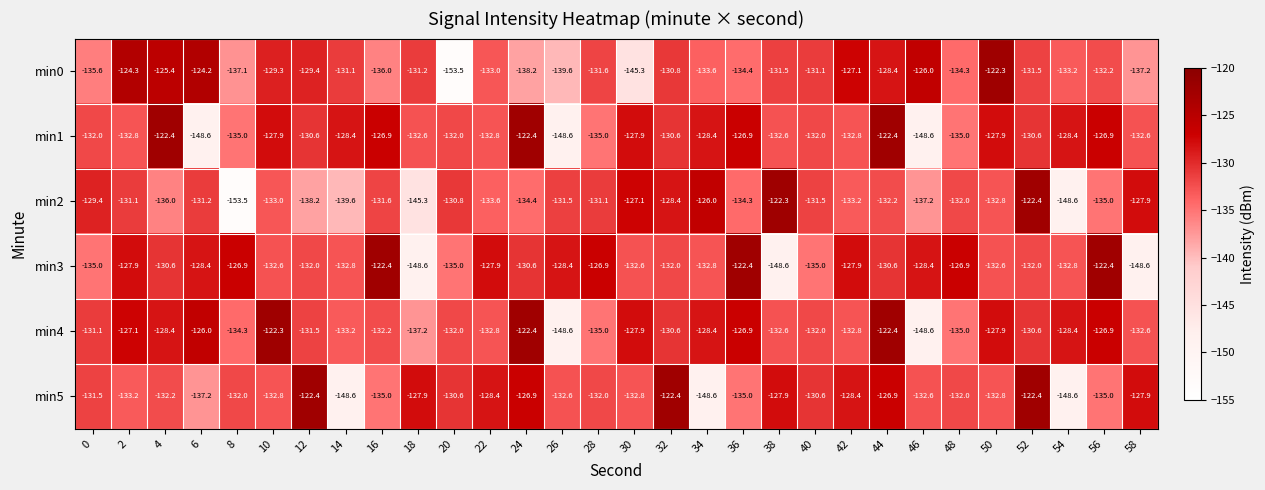

The value of min1 at 58 is -26.5. True or false?

False